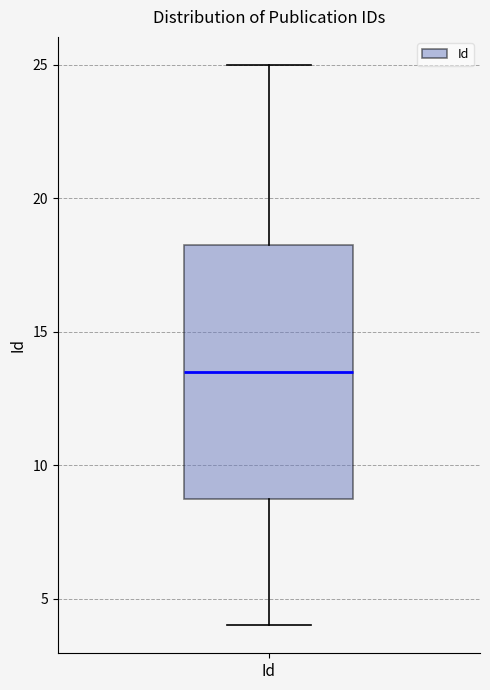

Read this box plot against the y-axis: the position of the median line, the range covered by the box, and the ends of both whiskers. The values are not printed on the chart, so give them approximately, as read against the axis.

median 13.5, box 9.0 to 18.5, whiskers 4.0 to 25.0